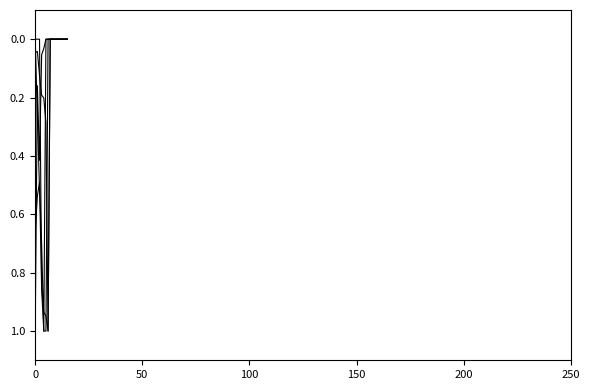

Does the chart have visible grid lines?

No